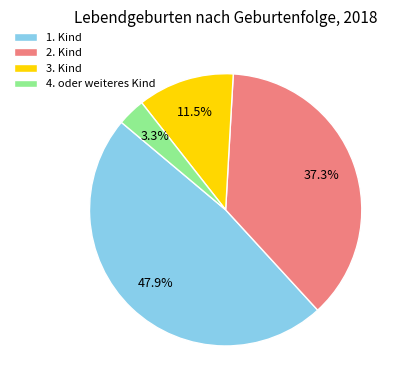

True or false: 3. Kind accounts for 25% of the total.

False